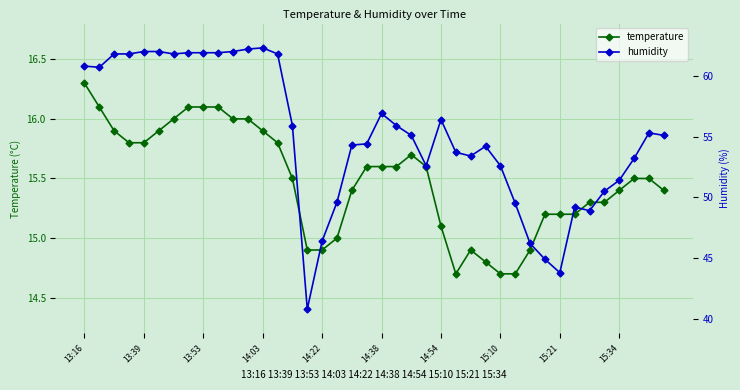

What is the highest value of the temperature series?

16.3